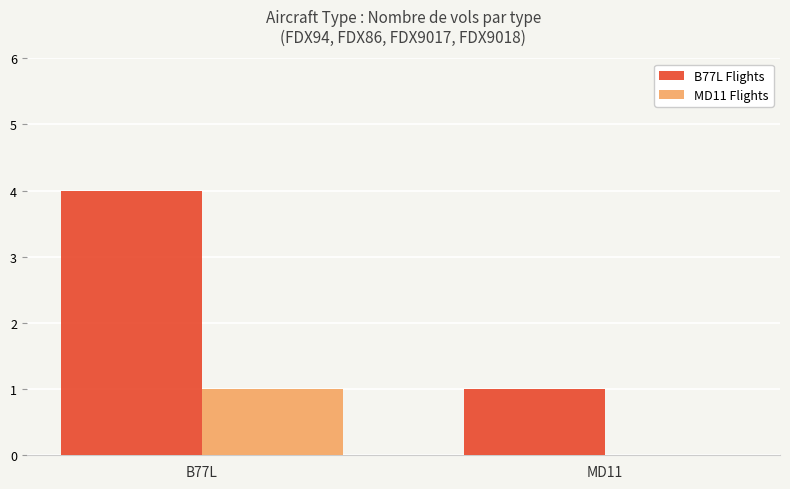

Reading left to right, what are all the values shown in this chart?

B77L Flights: B77L=4	MD11=1
MD11 Flights: B77L=1	MD11=0